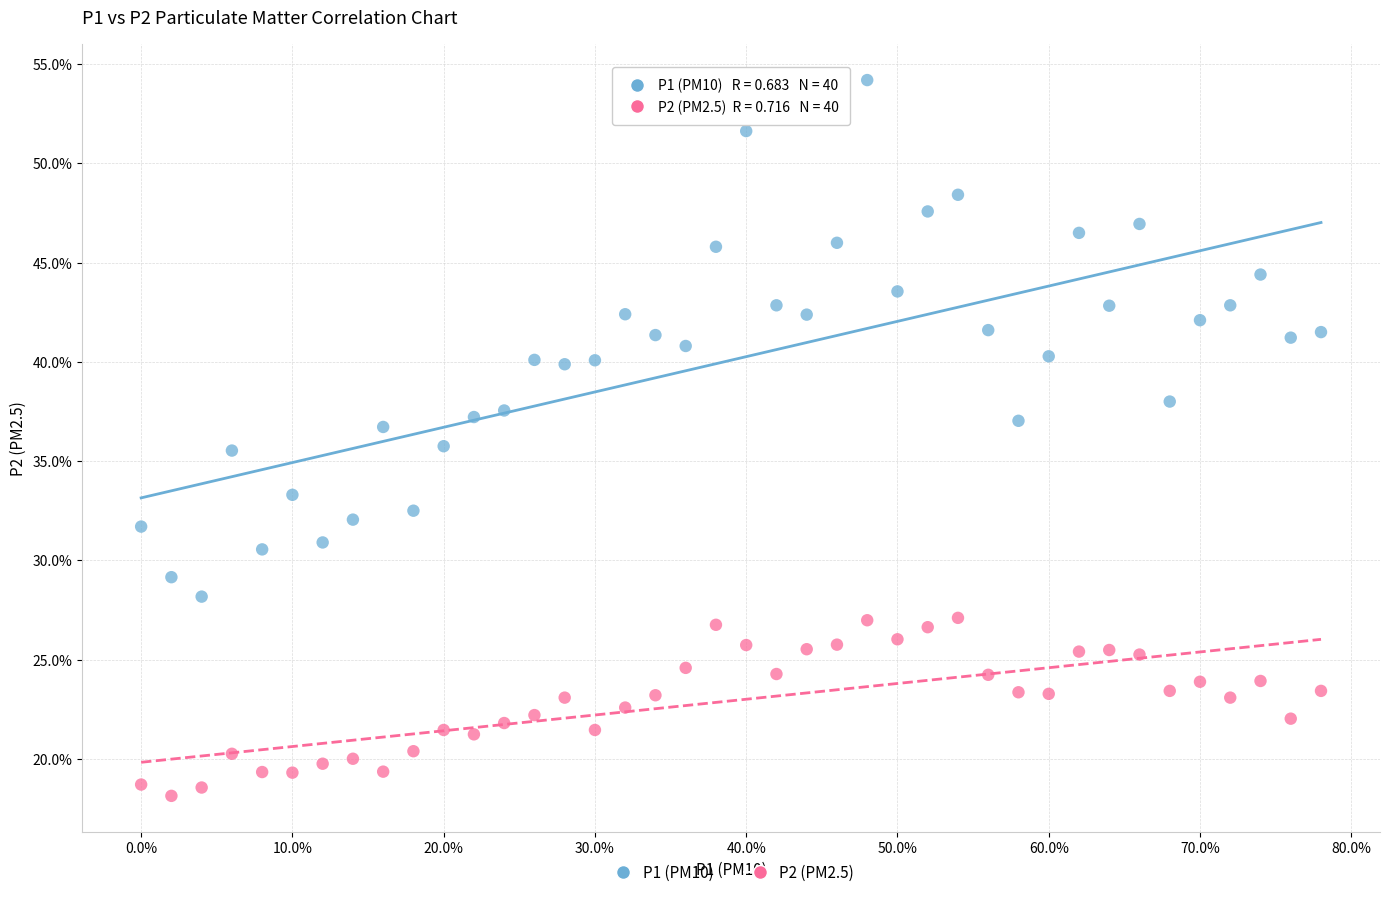

Which series reaches the minimum Y coordinate?

P2 (PM2.5)